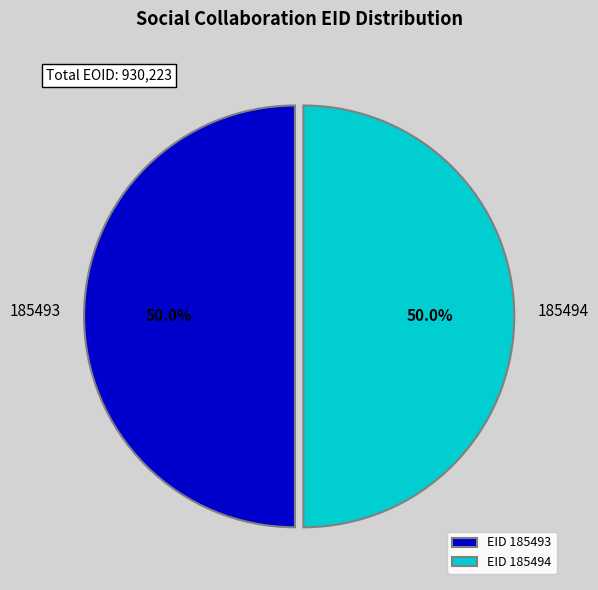

What is the ratio of the value at 185493 to the value at 185494?

1.0